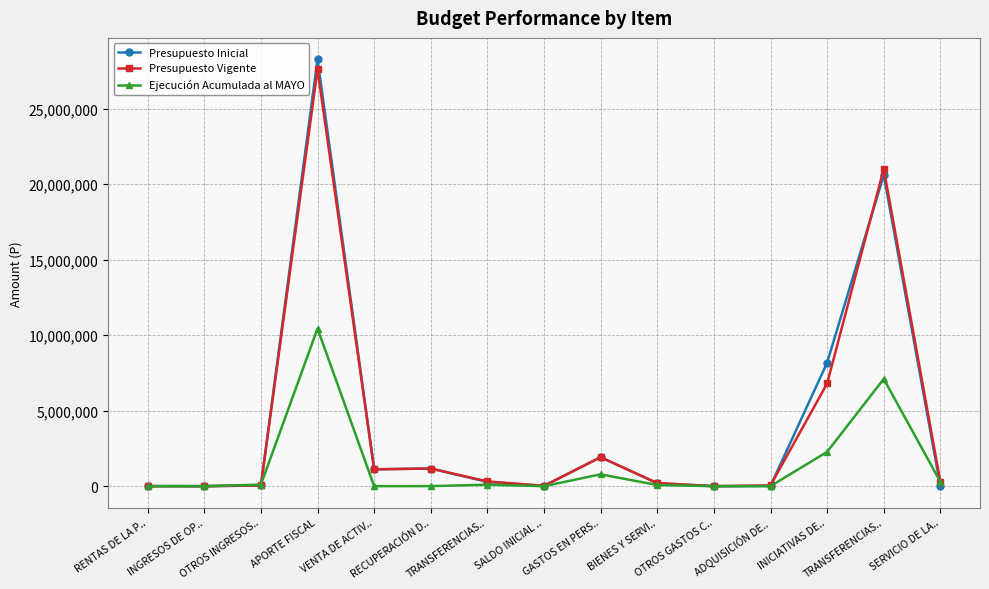

Rank the categories by Presupuesto Inicial value from lowest to highest.

OTROS GASTOS C.., SERVICIO DE LA.., INGRESOS DE OP.., RENTAS DE LA P.., ADQUISICIÓN DE.., SALDO INICIAL .., OTROS INGRESOS.., BIENES Y SERVI.., TRANSFERENCIAS.., VENTA DE ACTIV.., RECUPERACIÓN D.., GASTOS EN PERS.., INICIATIVAS DE.., TRANSFERENCIAS.., APORTE FISCAL